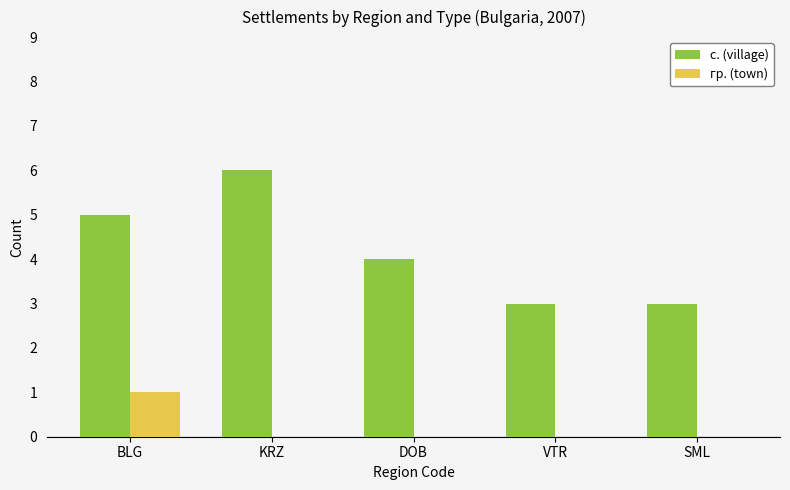

How many series are shown in this chart?

2